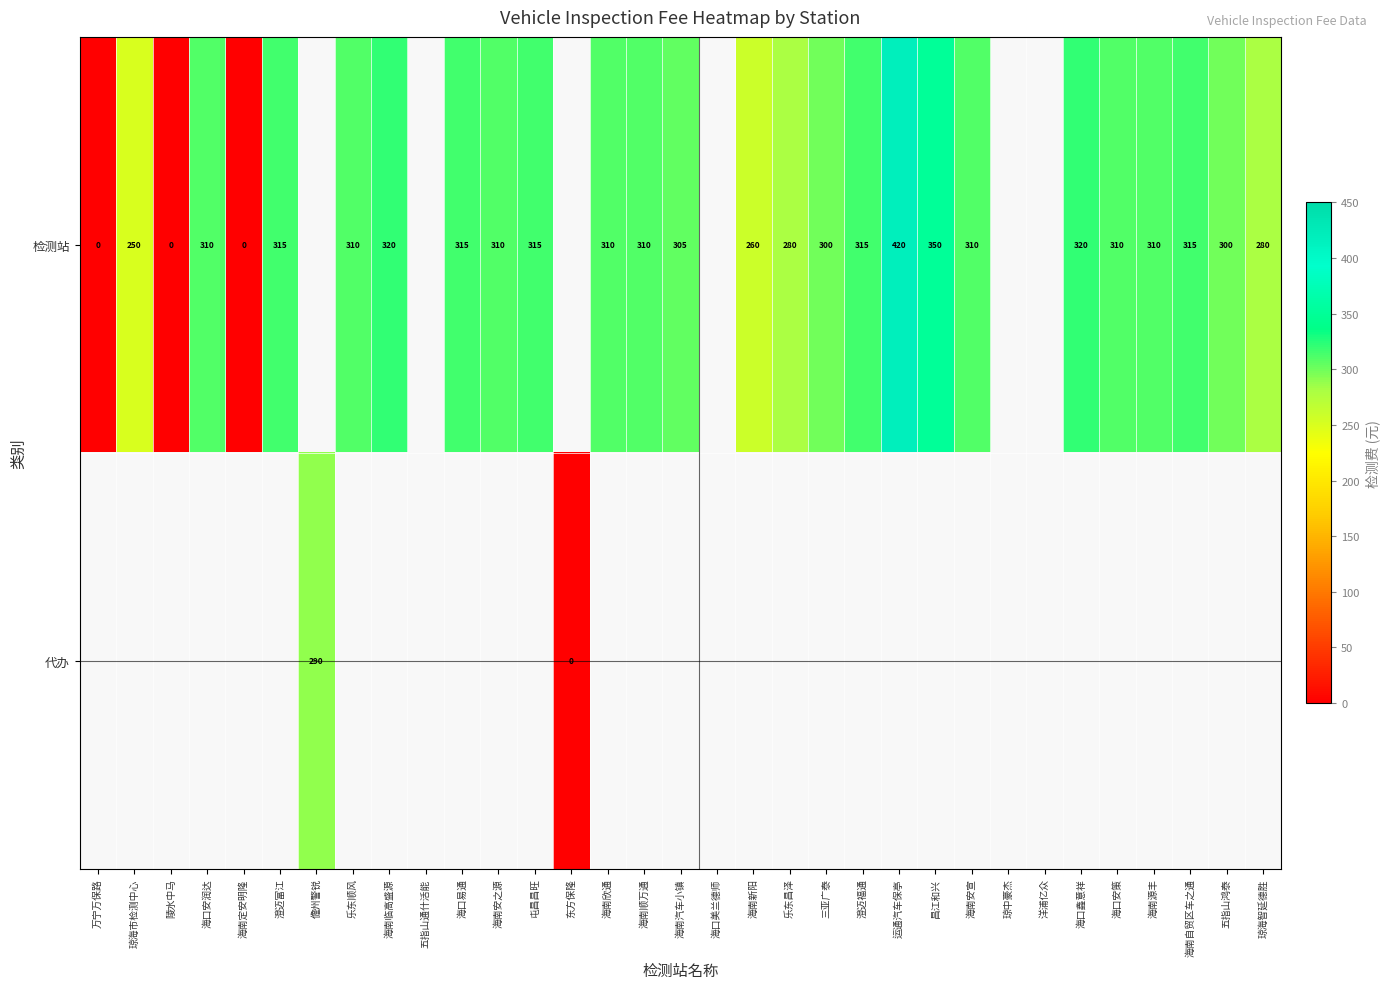

The 代办 series shows 512 at 儋州警锐. True or false?

False